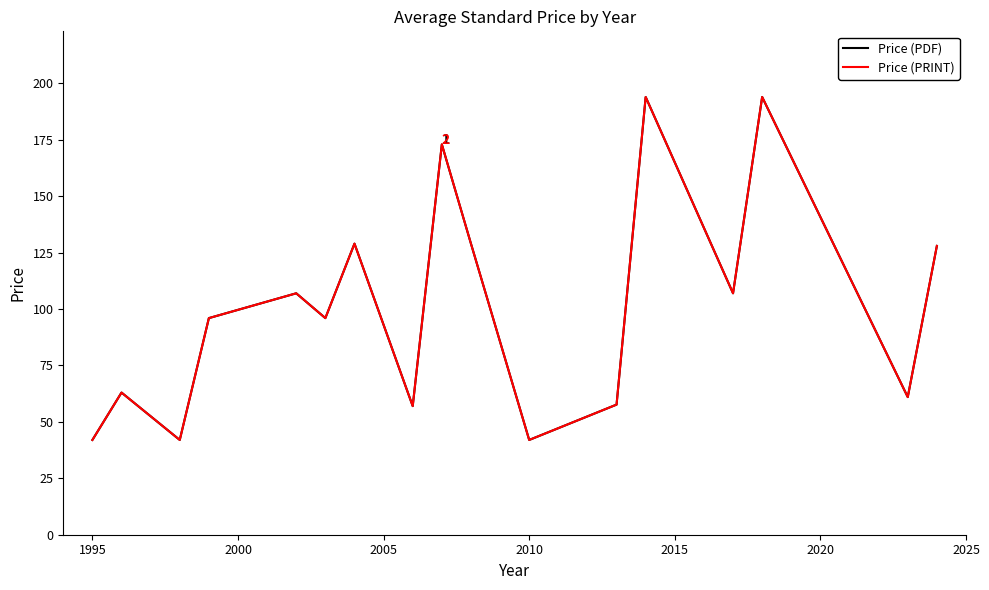

Which series has the largest total across all categories?

Price (PDF)